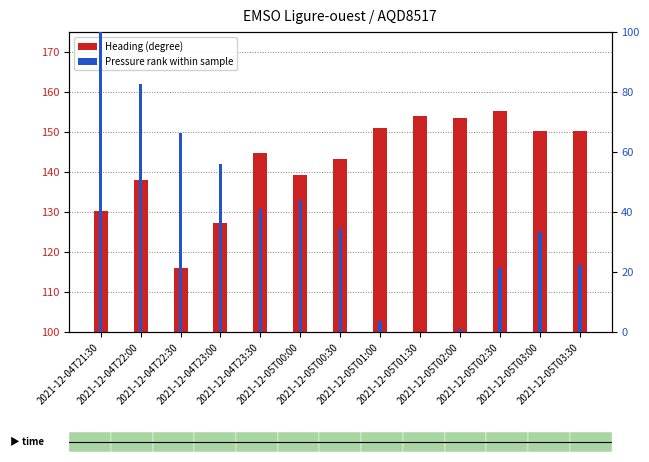

Reading right to left, extract all data points from this chart.

Heading (degree): 2021-12-05T03:30=150.3	2021-12-05T03:00=150.2	2021-12-05T02:30=155.3	2021-12-05T02:00=153.4	2021-12-05T01:30=154.0	2021-12-05T01:00=150.9	2021-12-05T00:30=143.3	2021-12-05T00:00=139.2	2021-12-04T23:30=144.8	2021-12-04T23:00=127.3	2021-12-04T22:30=115.9	2021-12-04T22:00=137.9	2021-12-04T21:30=130.3
Pressure rank within sample: 2021-12-05T03:30=22.4	2021-12-05T03:00=33.2	2021-12-05T02:30=21.5	2021-12-05T02:00=0.9	2021-12-05T01:30=0.0	2021-12-05T01:00=3.7	2021-12-05T00:30=34.6	2021-12-05T00:00=43.9	2021-12-04T23:30=41.1	2021-12-04T23:00=56.1	2021-12-04T22:30=66.4	2021-12-04T22:00=82.7	2021-12-04T21:30=100.0